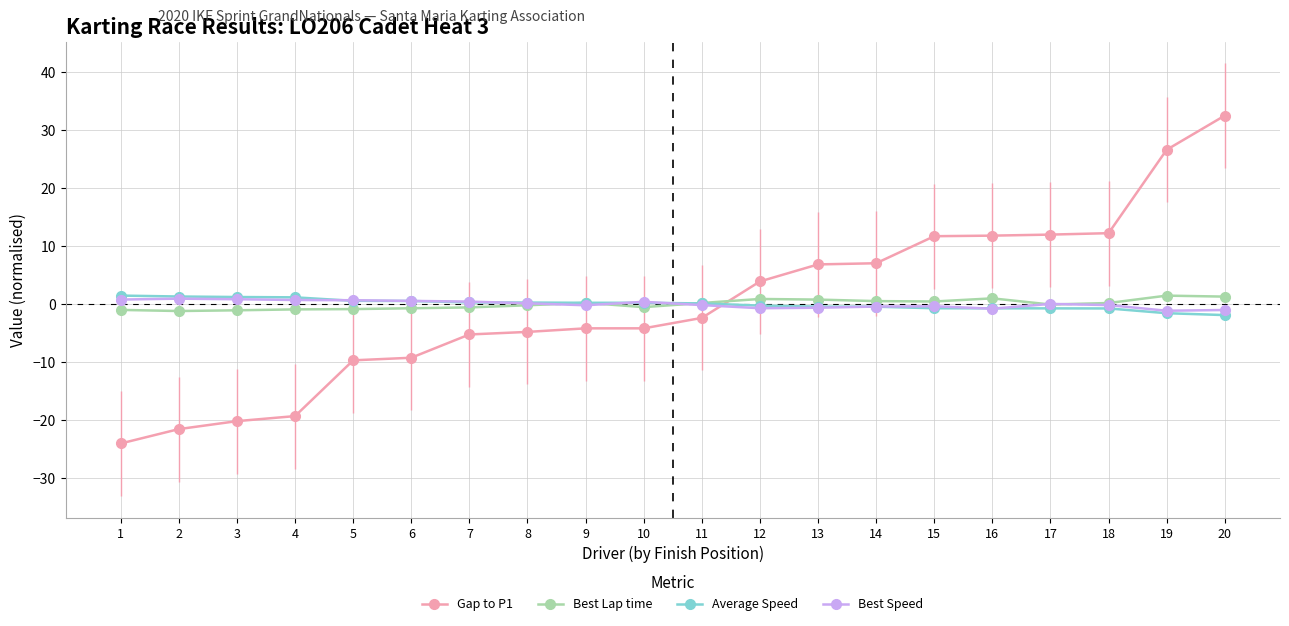

How many lines are shown in the chart?

4